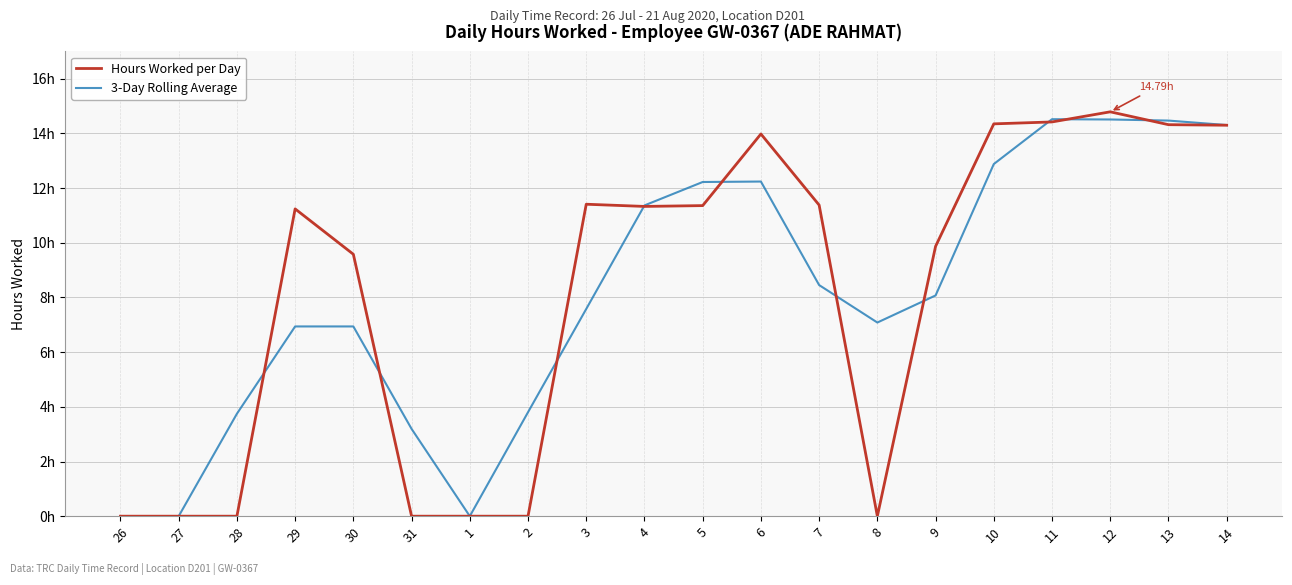

At which label is 3-Day Rolling Average closest to 7?

29